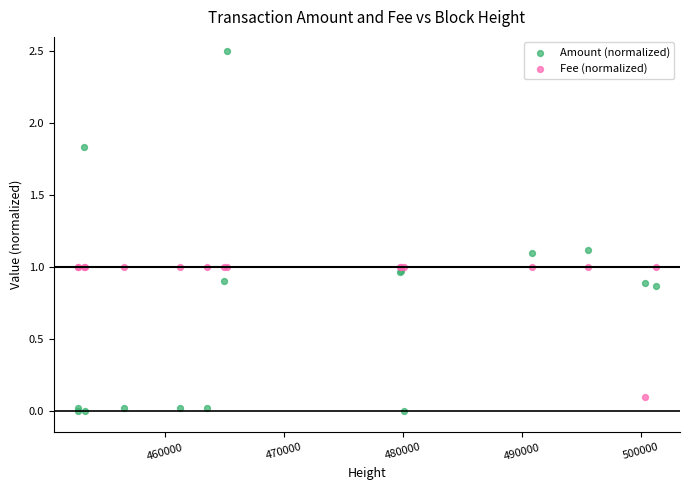

Which series has the widest spread of Y values?

Amount (normalized)